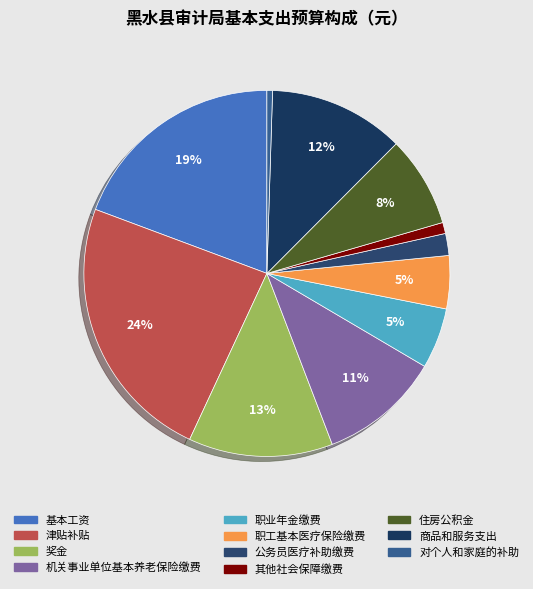

Count the number of slices in the pie.

11